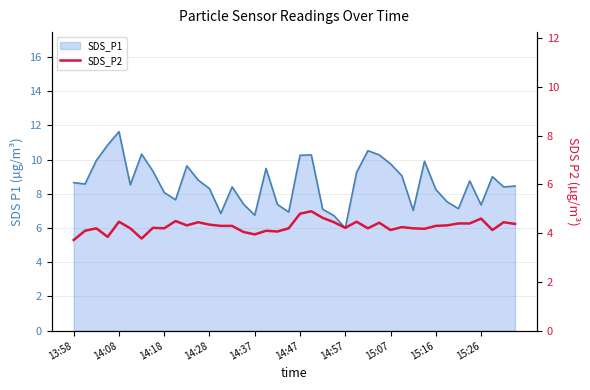

What is the minimum value shown in the chart?

3.7